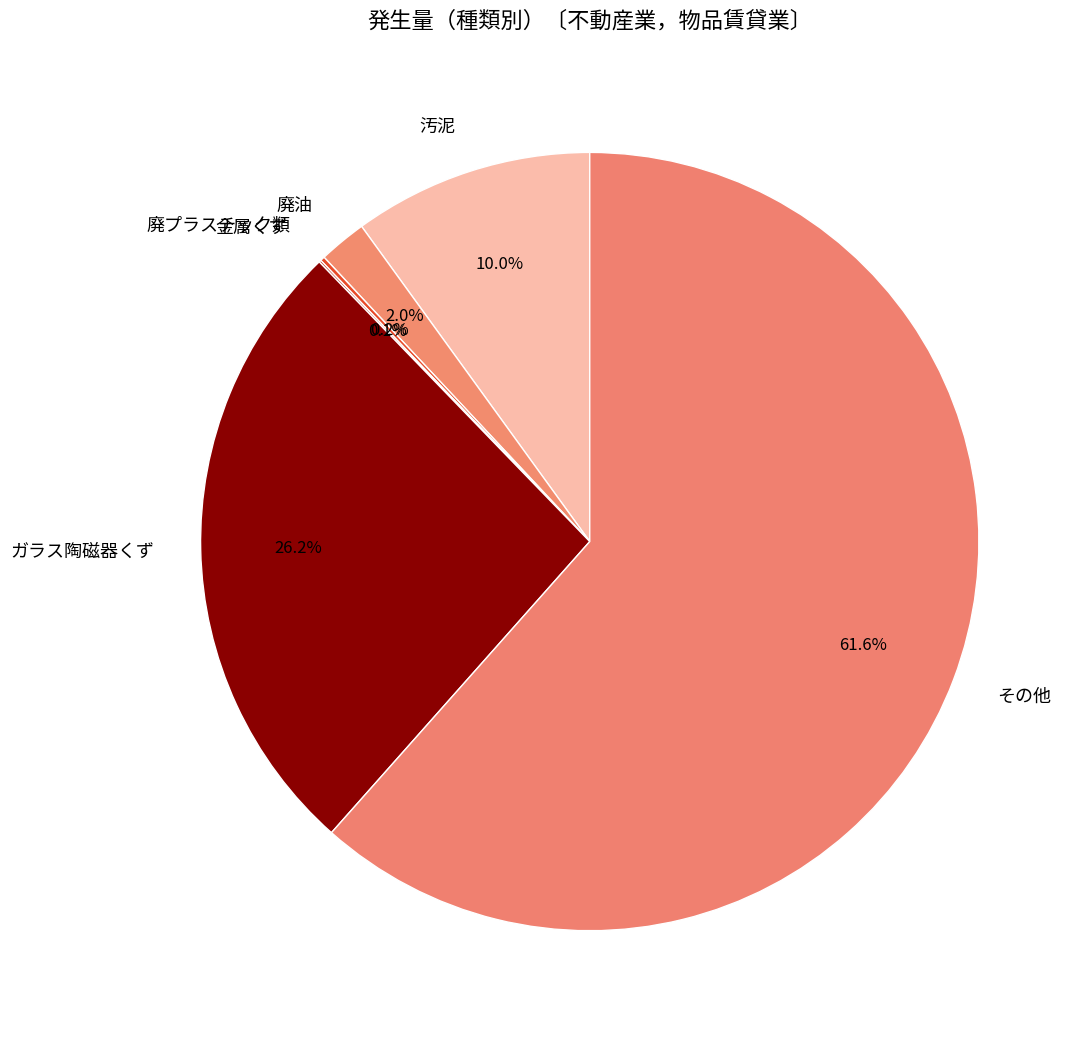

Which slice represents more than half of the pie?

その他